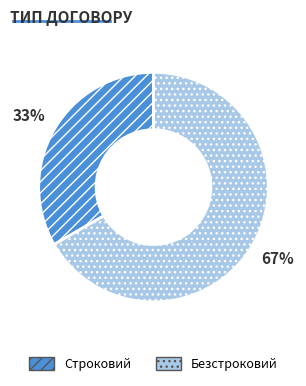

True or false: Безстроковий accounts for 74% of the total.

False